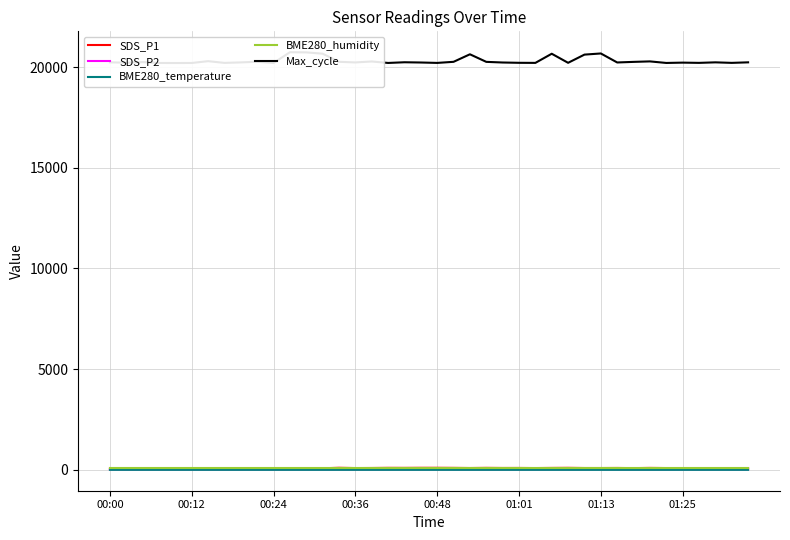

How many interior local peaks does the Max_cycle series have?

12